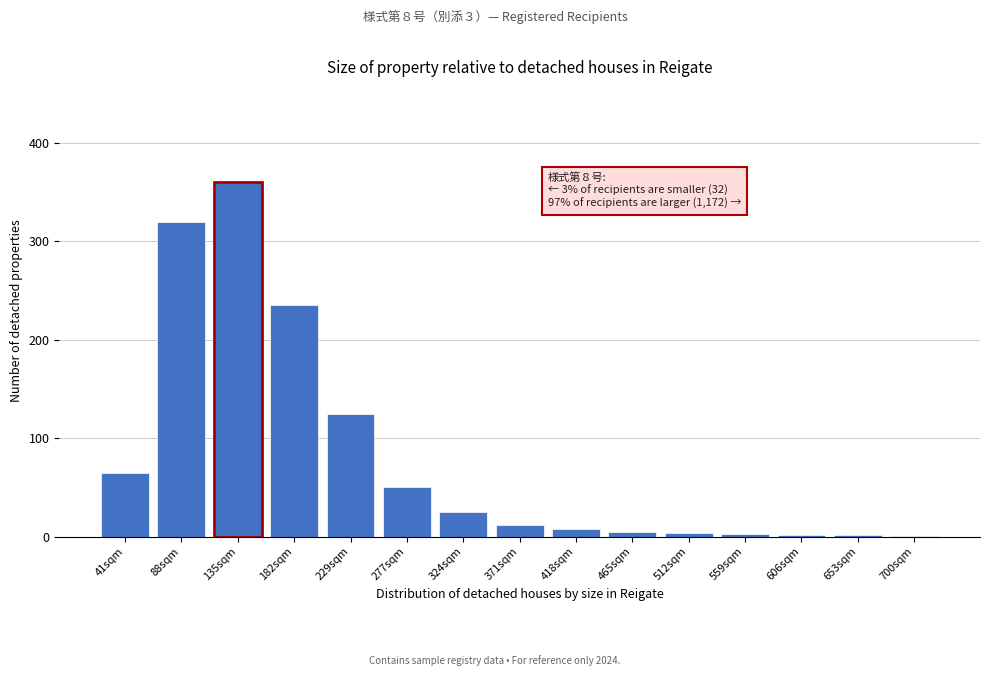

What is the greatest value displayed?

360